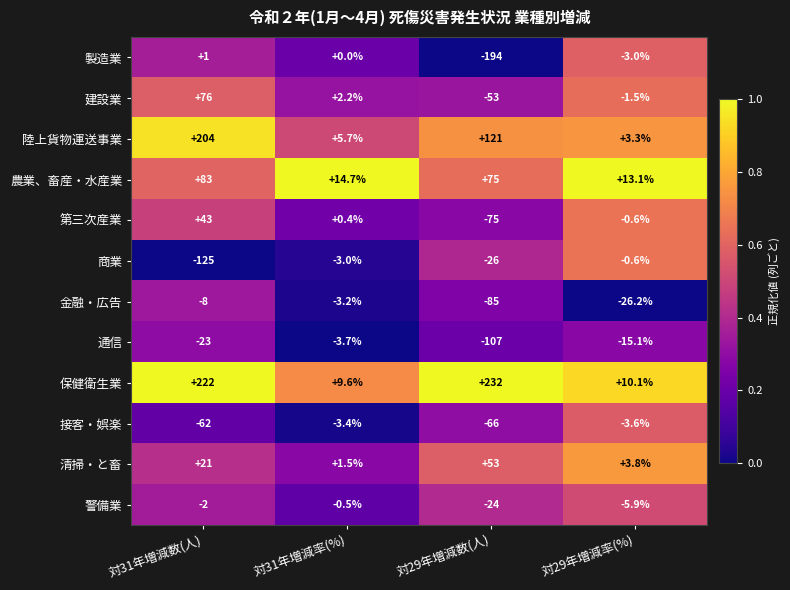

At which category is the sum across all series the highest?

対31年増減数(人)